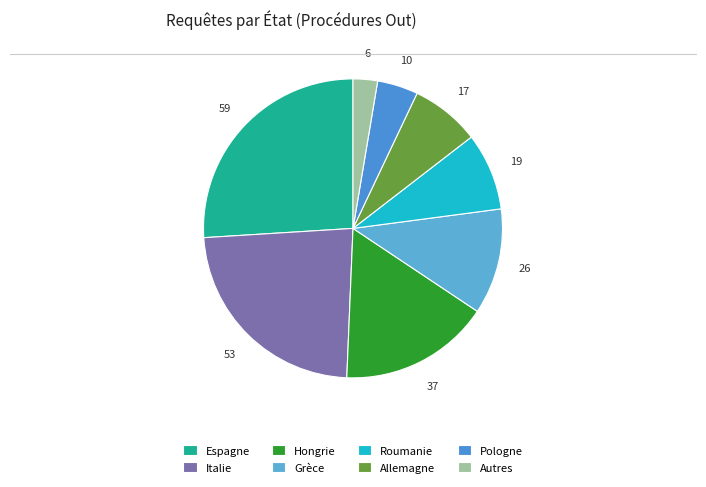

Rank the categories by value from lowest to highest.

Autres, Pologne, Allemagne, Roumanie, Grèce, Hongrie, Italie, Espagne